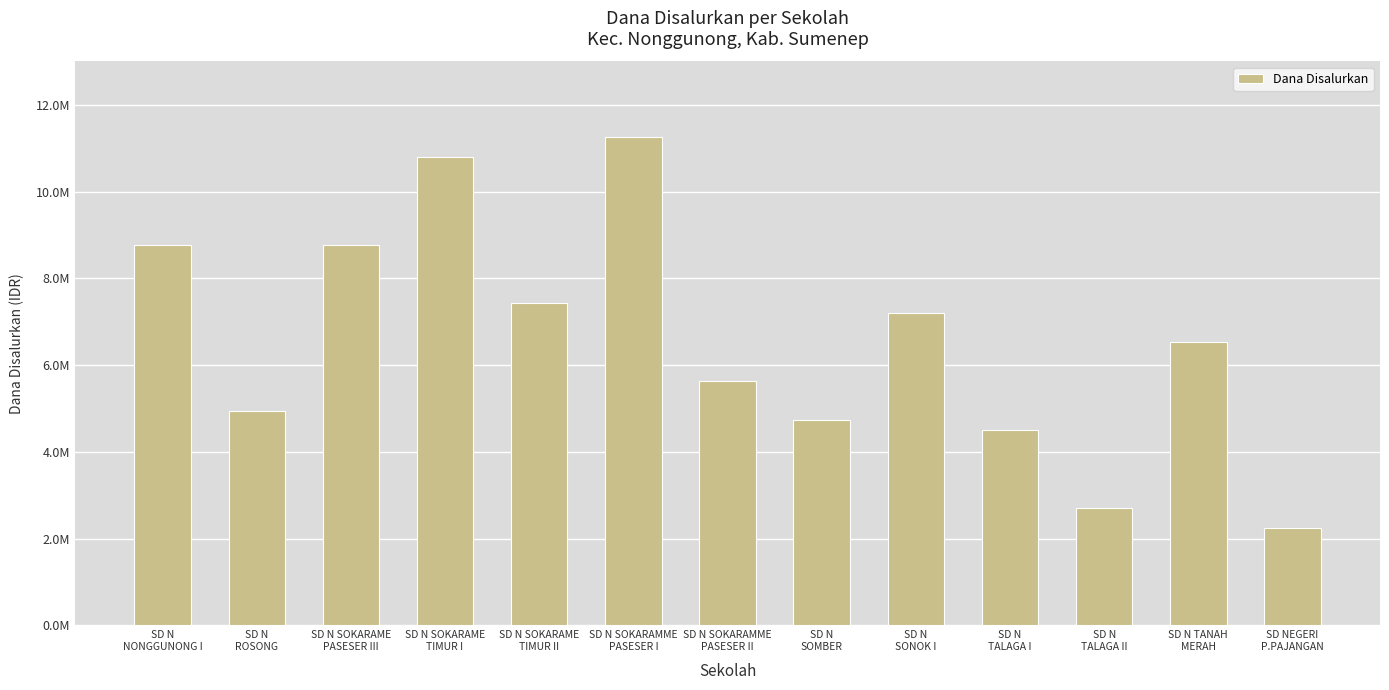

Are the bars horizontal?

No